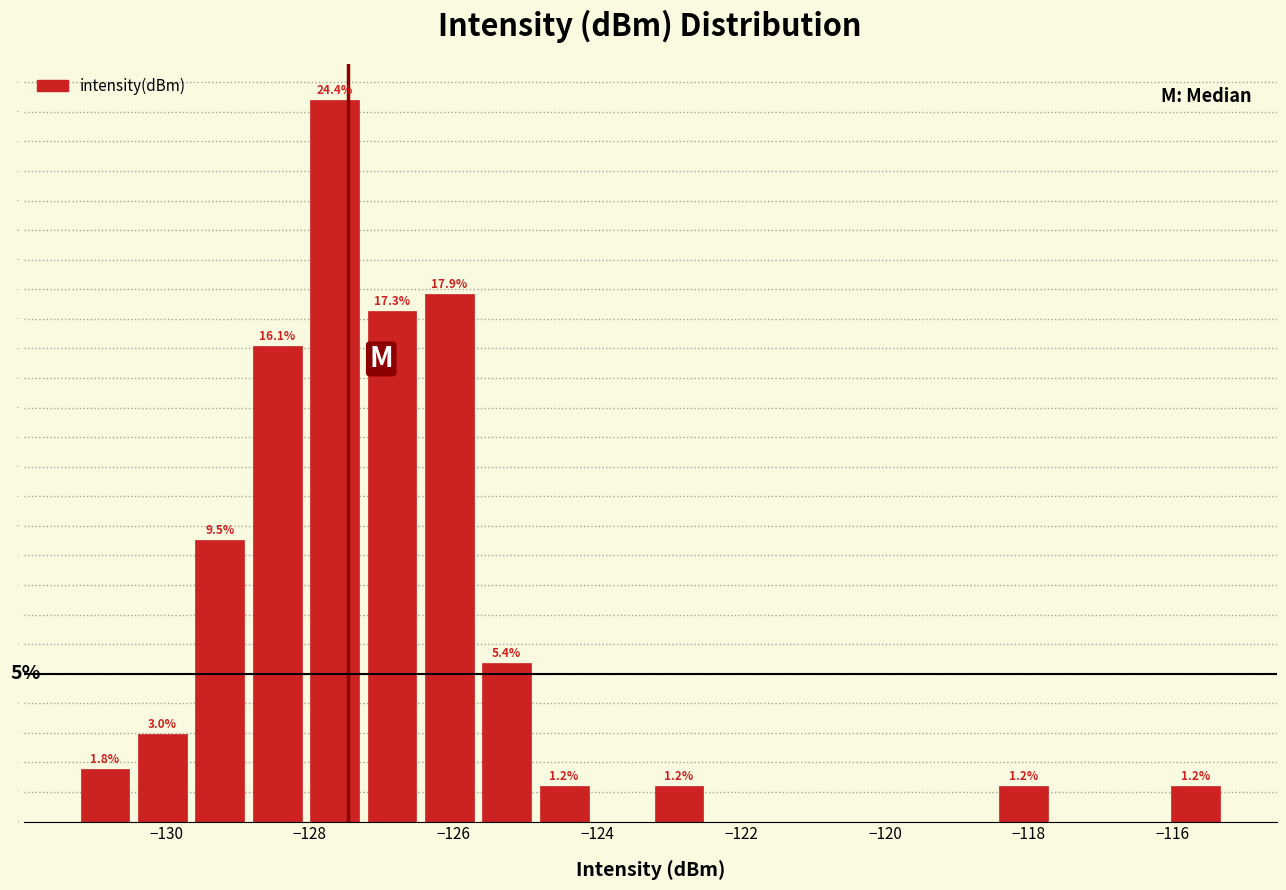

Around what value on the x-axis is the tallest bar? Give the approximate position of its centre, as read against the axis.

-127.6